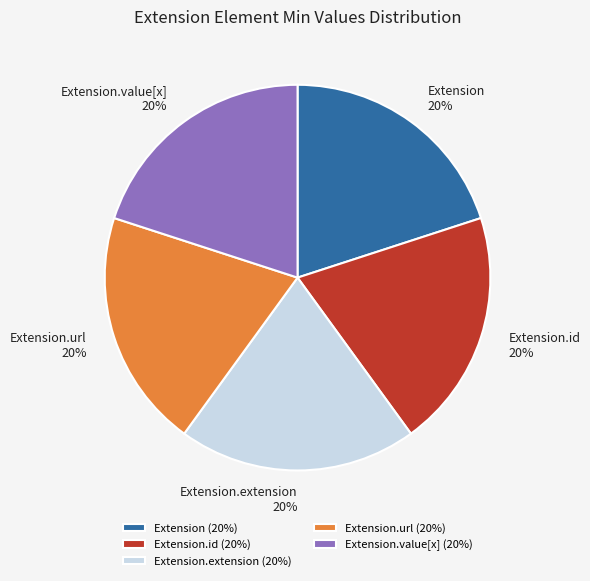

Does Extension.url account for over 50% of the chart?

No